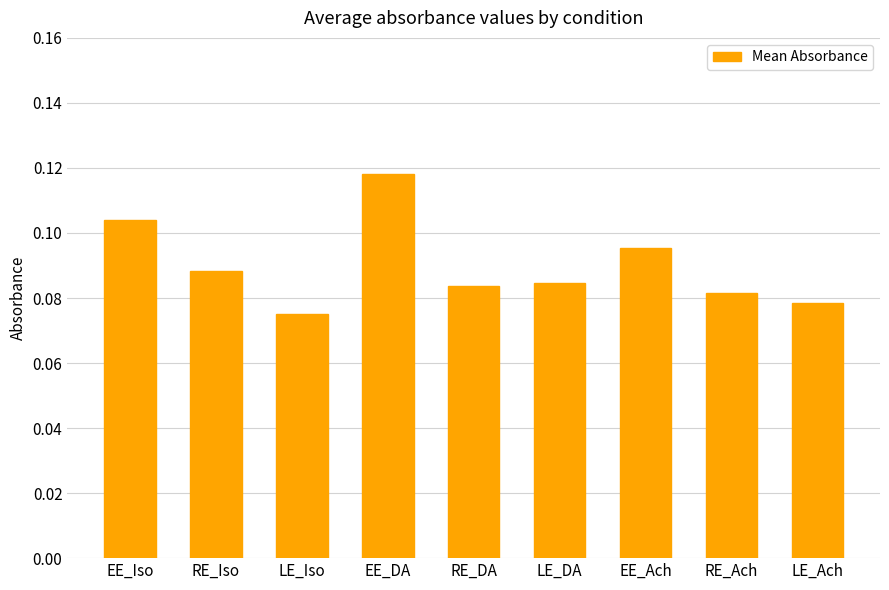

Are the bars horizontal?

No